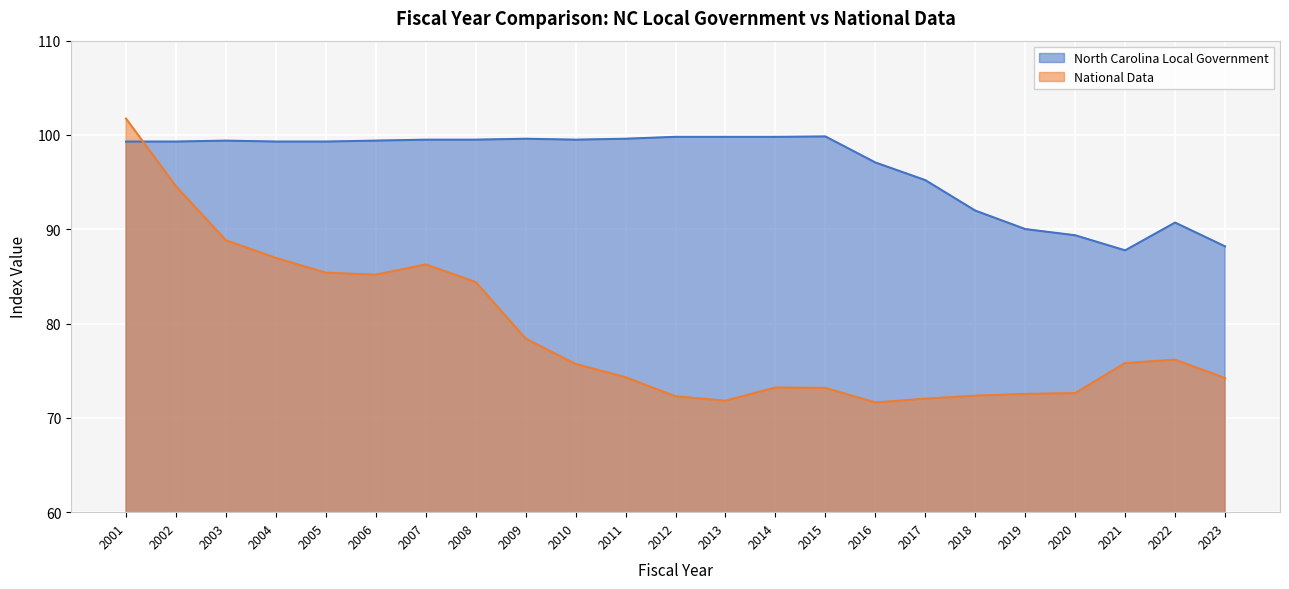

How many categories are shown in the chart?

23